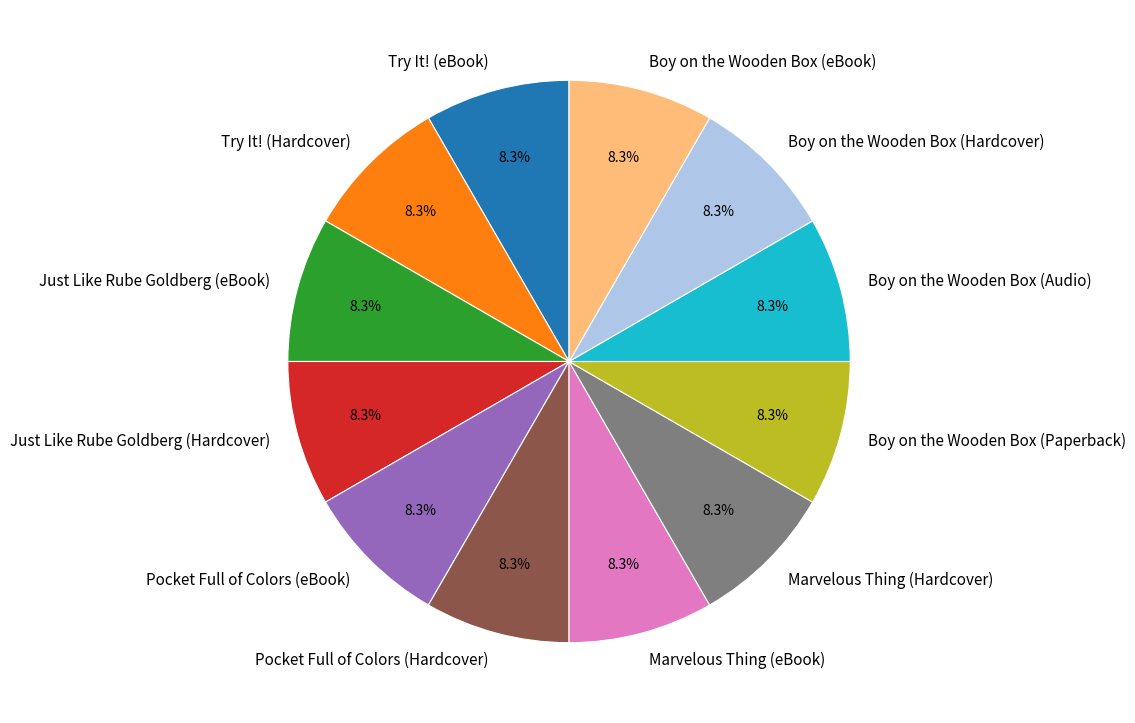

Approximately how many times larger is the value at Boy on the Wooden Box (Audio) compared to Boy on the Wooden Box (Hardcover)?

1.0